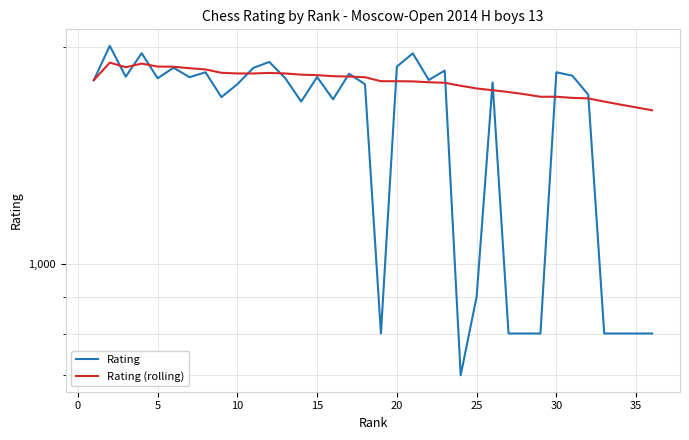

What is the minimum value shown in the chart?

700